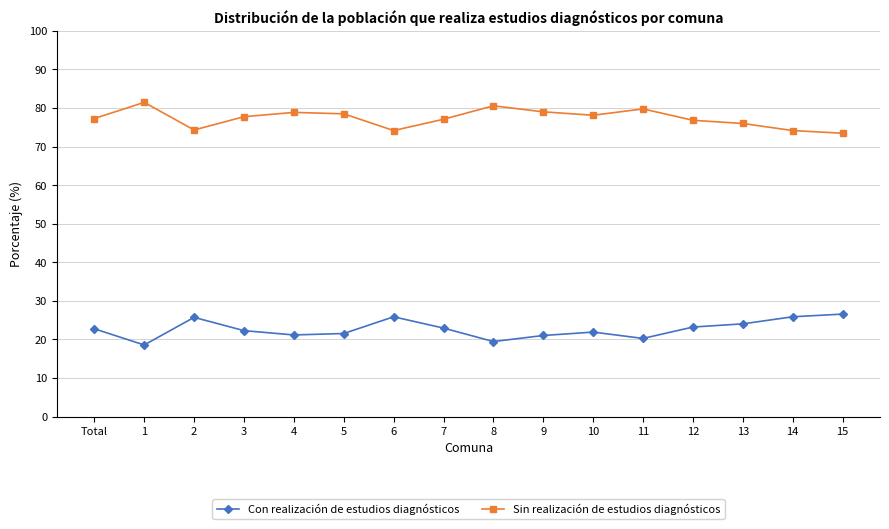

What is the value of the Sin realización de estudios diagnósticos point at the 7th from the left?

74.1